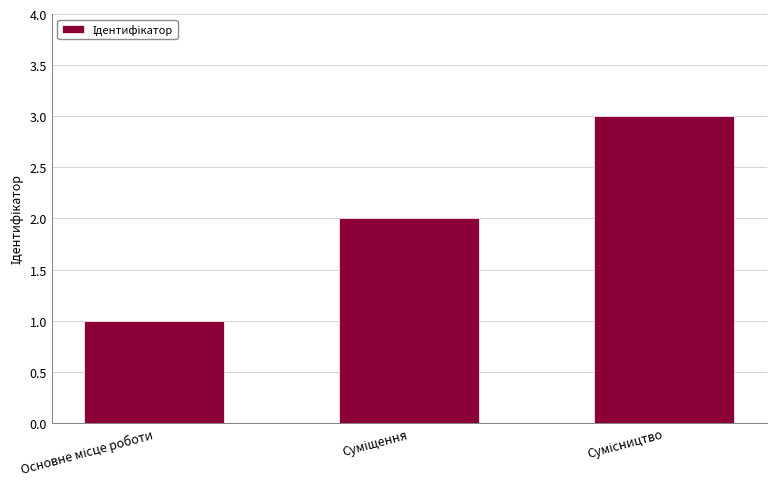

What is the sum of all values?

6